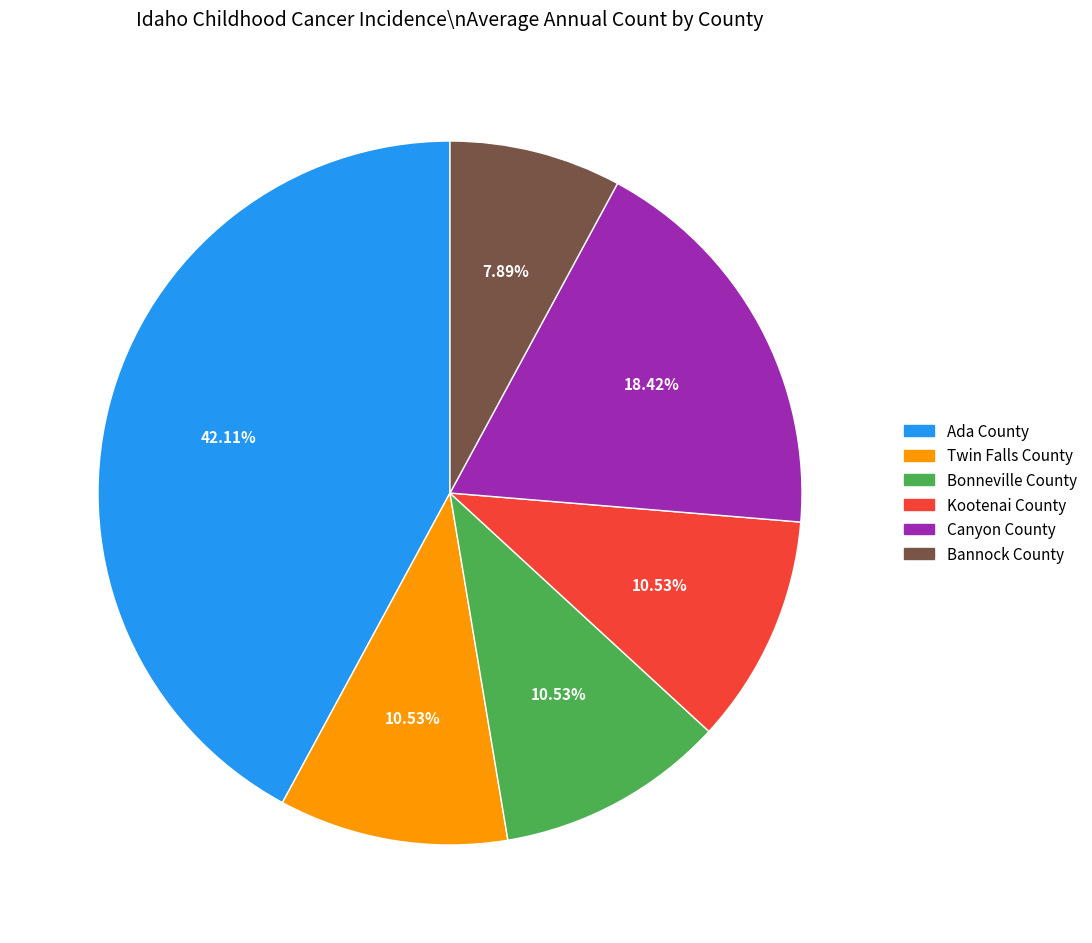

What is the ratio of the value at Bonneville County to the value at Bannock County?

1.3